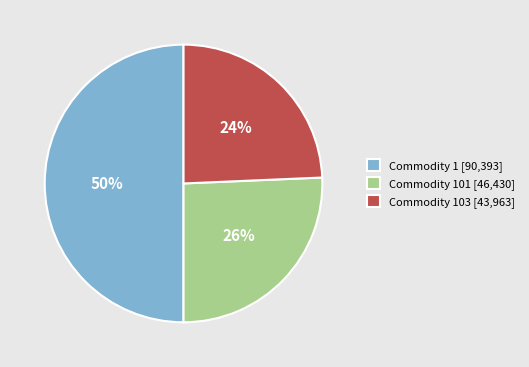

Does Commodity 101 [46,430] account for over 50% of the chart?

No